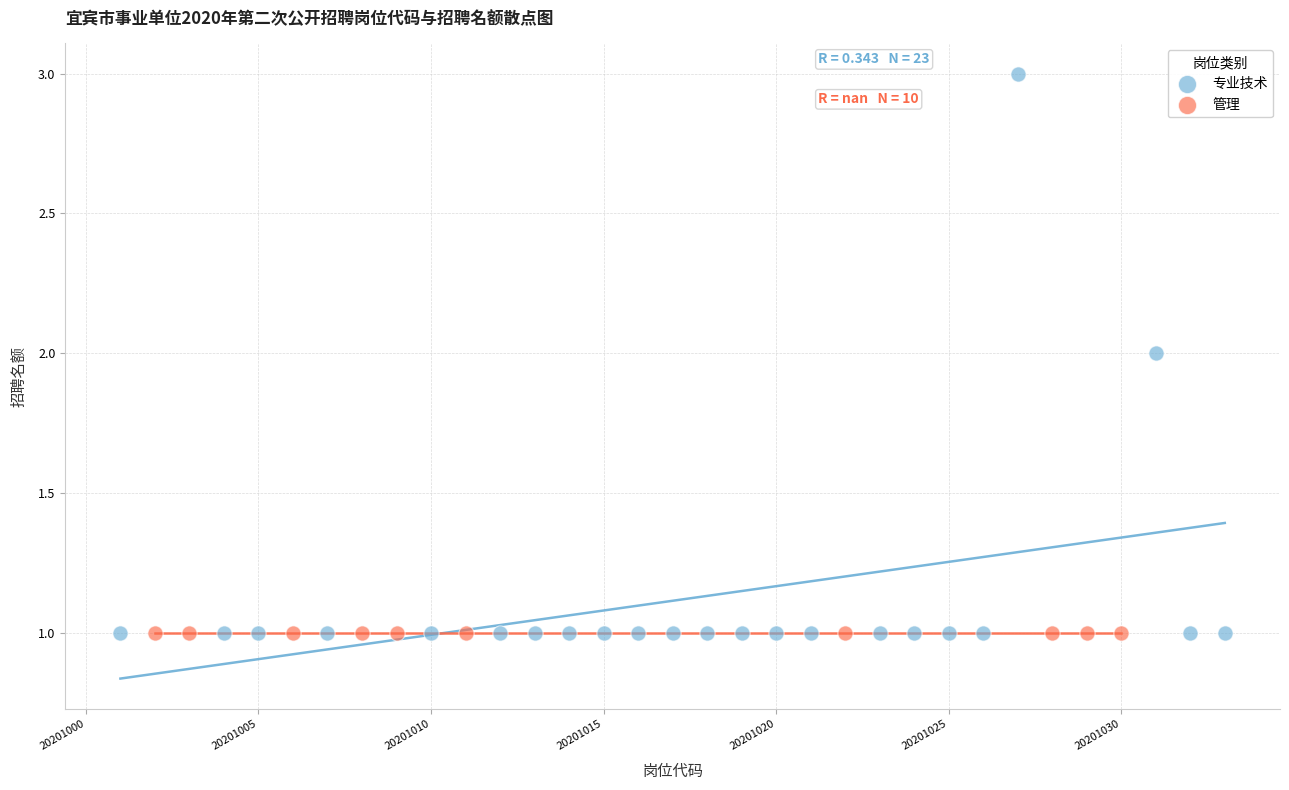

Which series reaches the maximum Y coordinate?

专业技术